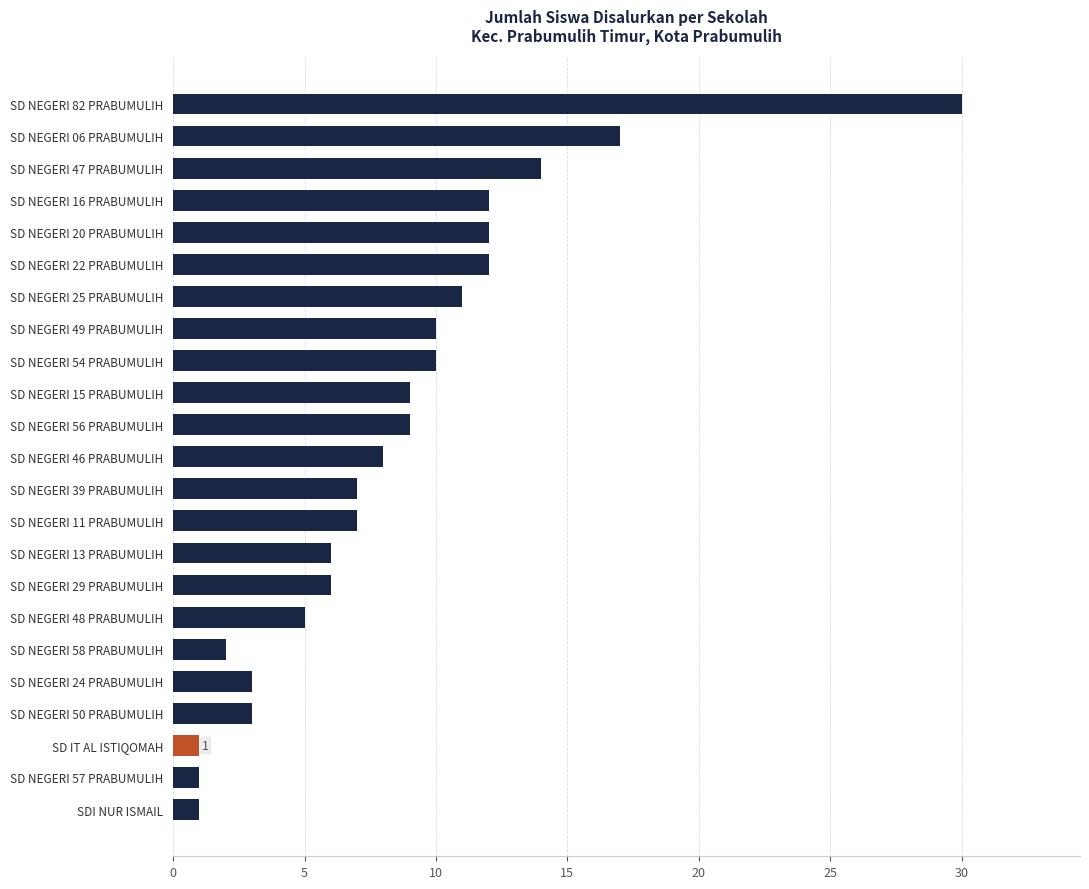

What is the change in value from SD NEGERI 13 PRABUMULIH to SD NEGERI 50 PRABUMULIH?

-3